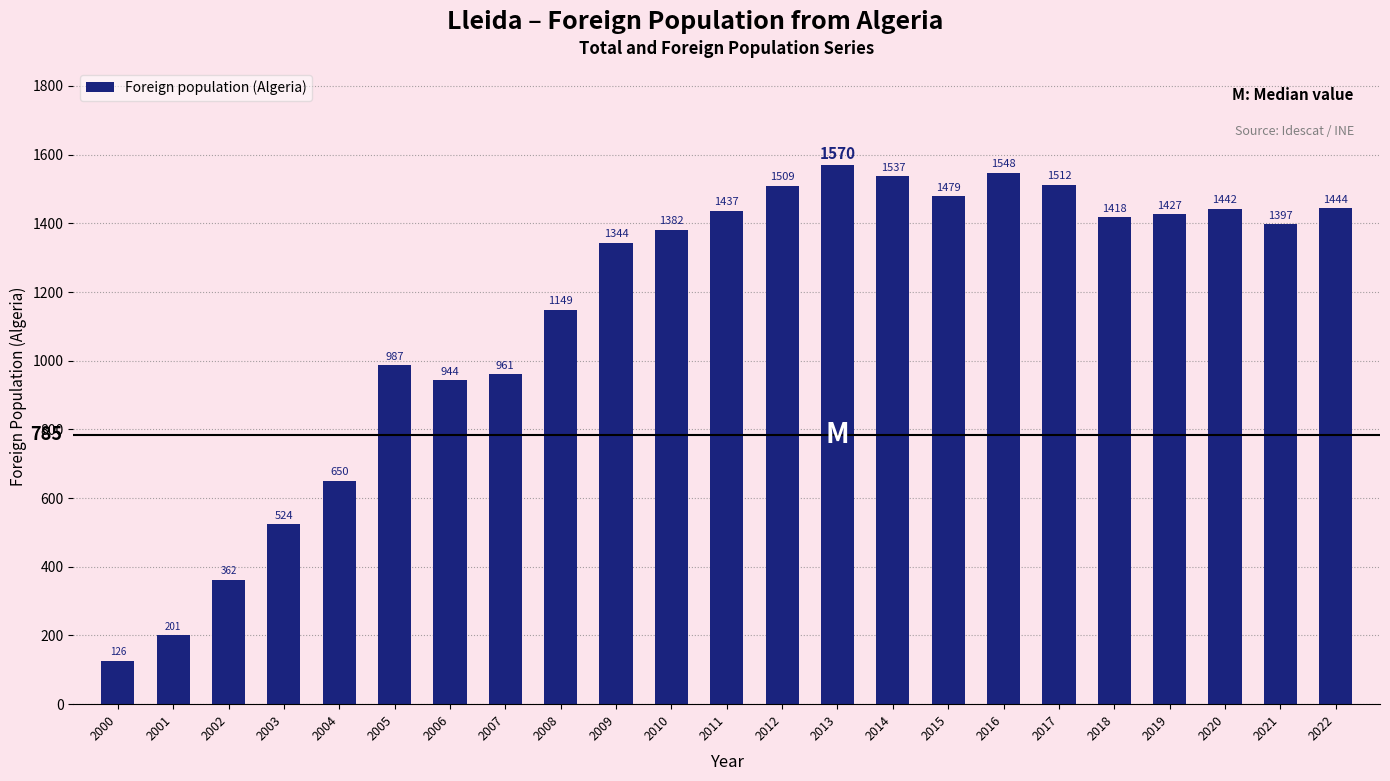

Which category has the highest value across all series?

2013